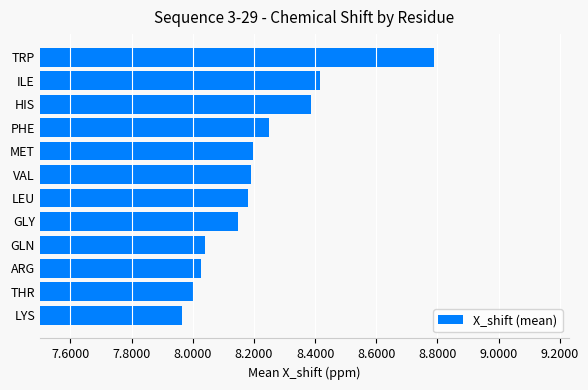

What is the sum of the values at LYS and MET?

16.2